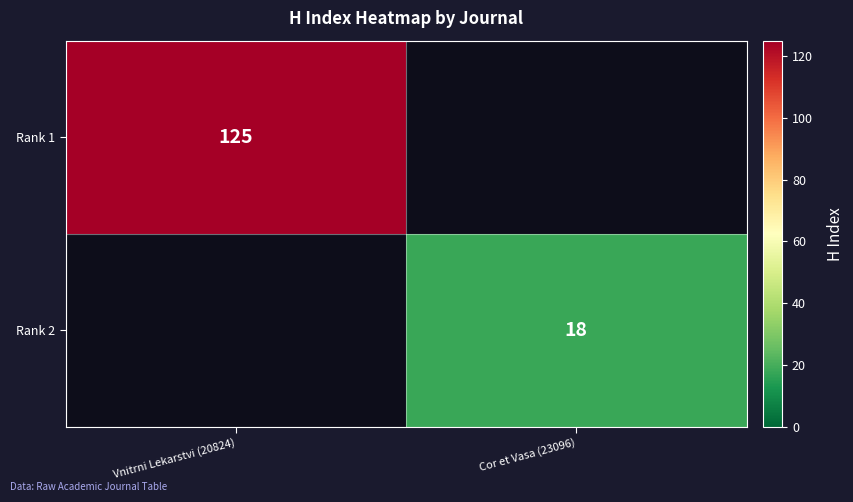

The Rank 1 series shows 188 at Vnitrni Lekarstvi (20824). True or false?

False